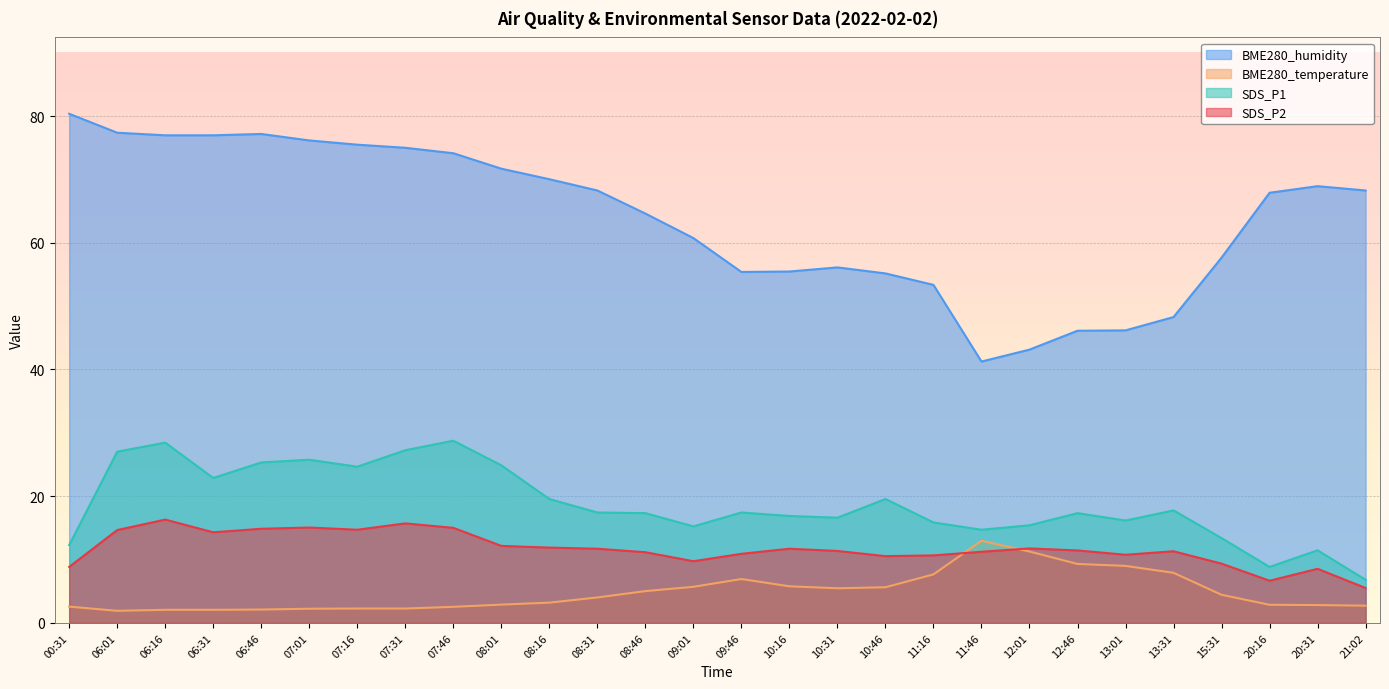

How many interior local peaks does the BME280_humidity series have?

3